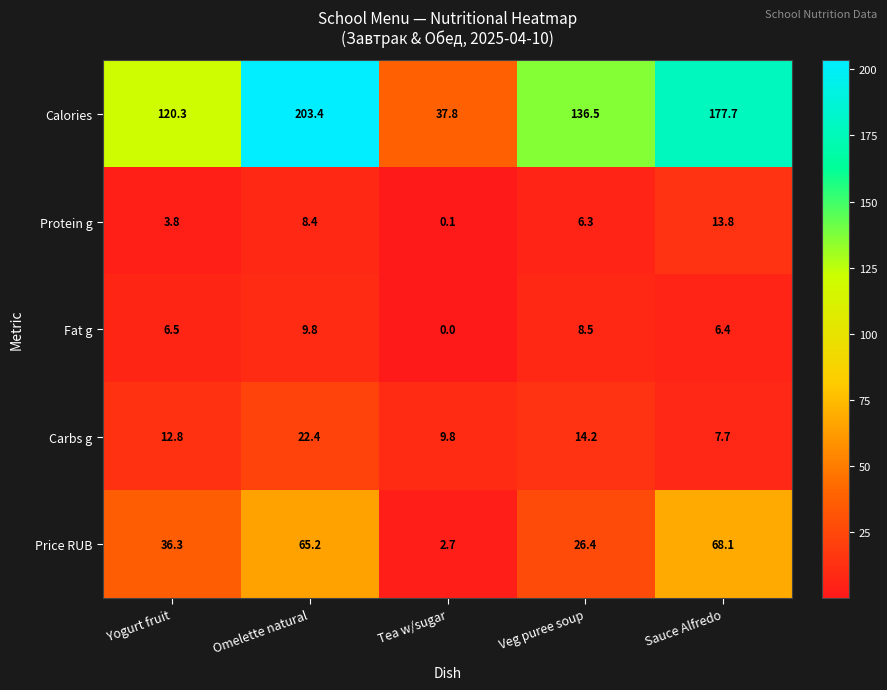

Reading left to right, extract all data points from this chart.

Calories: Yogurt fruit=120.3	Omelette natural=203.4	Tea w/sugar=37.8	Veg puree soup=136.5	Sauce Alfredo=177.7
Protein g: Yogurt fruit=3.8	Omelette natural=8.4	Tea w/sugar=0.1	Veg puree soup=6.3	Sauce Alfredo=13.8
Fat g: Yogurt fruit=6.5	Omelette natural=9.8	Tea w/sugar=0.0	Veg puree soup=8.5	Sauce Alfredo=6.4
Carbs g: Yogurt fruit=12.8	Omelette natural=22.4	Tea w/sugar=9.8	Veg puree soup=14.2	Sauce Alfredo=7.7
Price RUB: Yogurt fruit=36.3	Omelette natural=65.2	Tea w/sugar=2.7	Veg puree soup=26.4	Sauce Alfredo=68.1